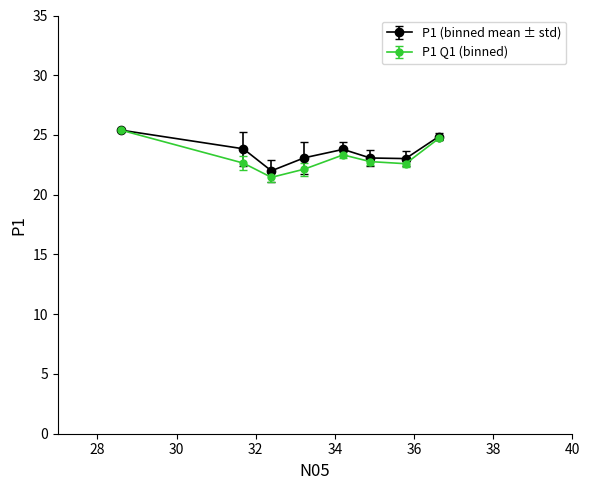

Which series has the widest spread of values?

P1 Q1 (binned)